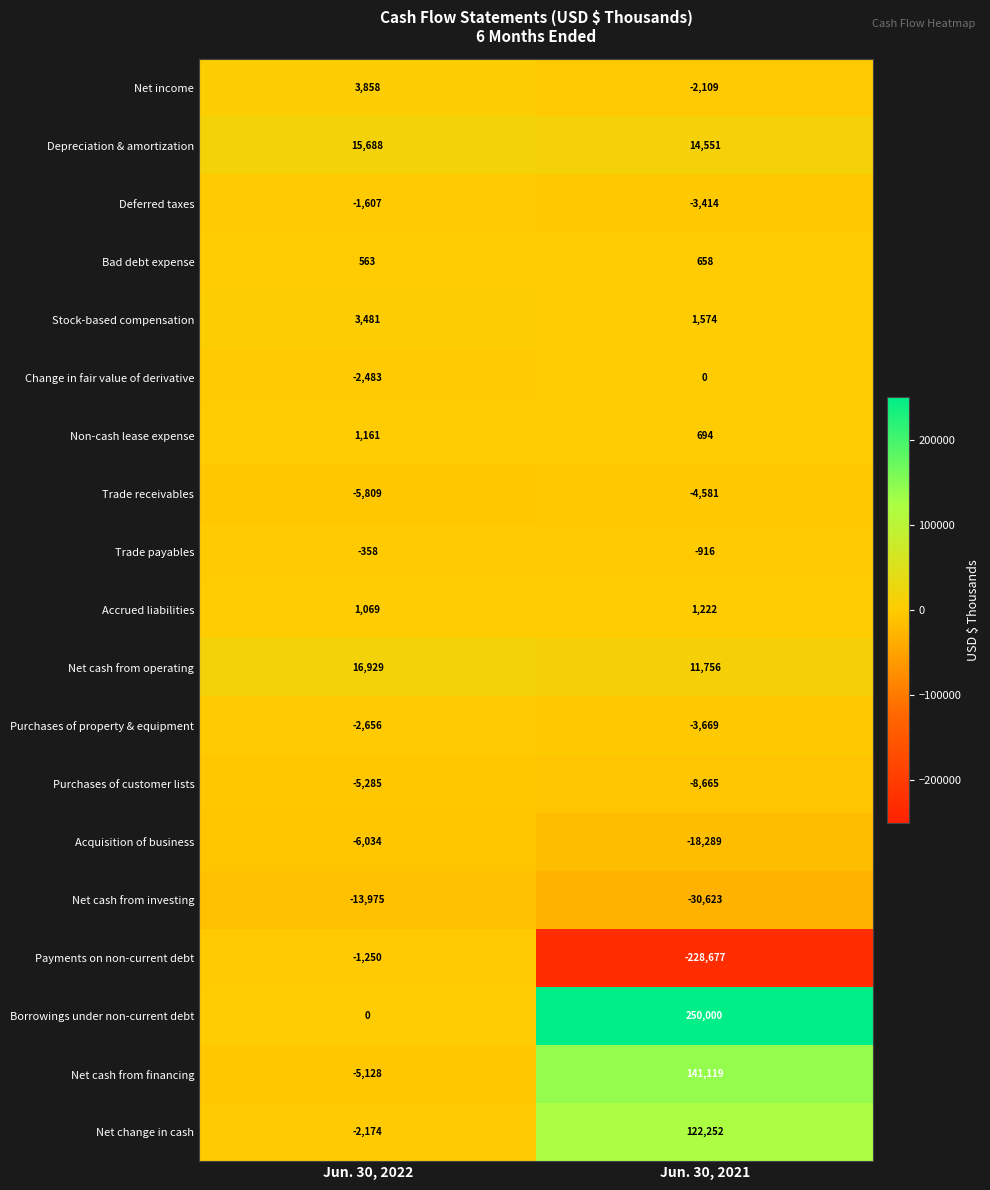

Which series has the largest total across all categories?

Borrowings under non-current debt